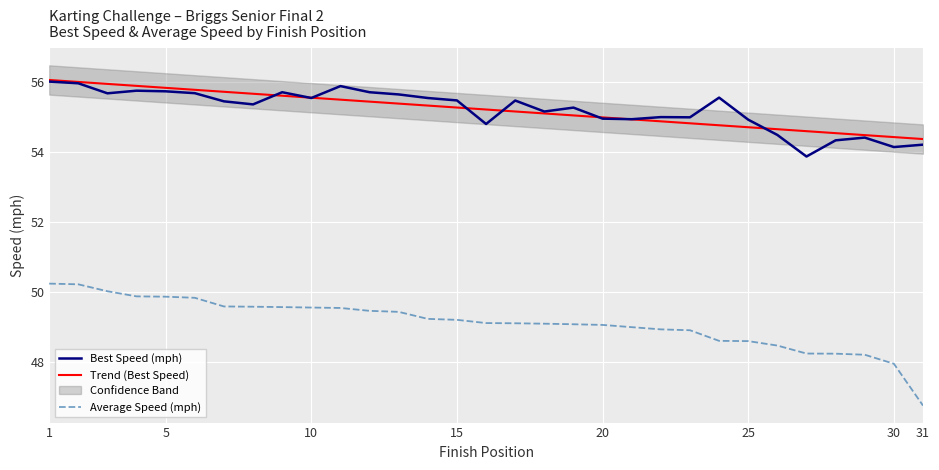

True or false: Trend (Best Speed) has a value of 54.4 at 30.

True